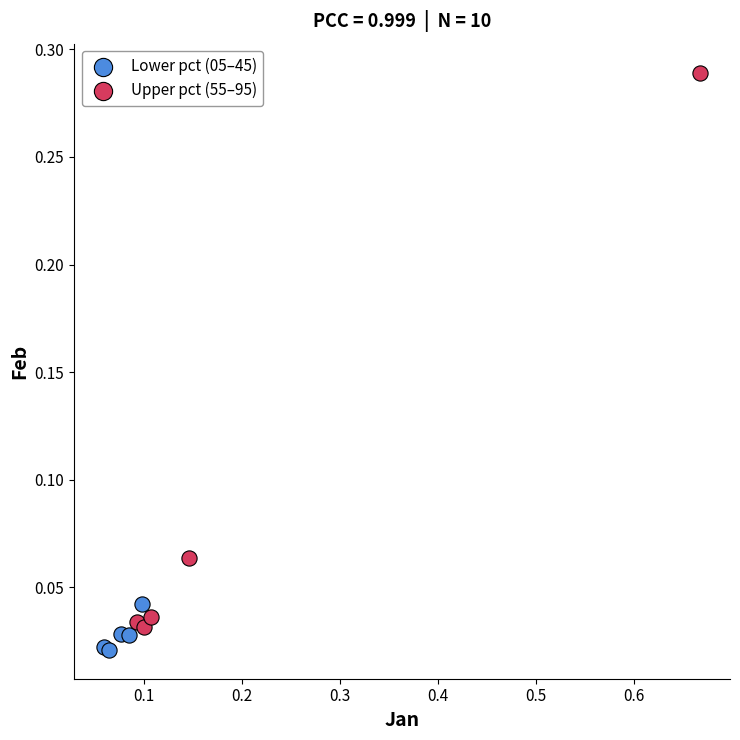

Which series contains the highest Y value?

Upper pct (55–95)